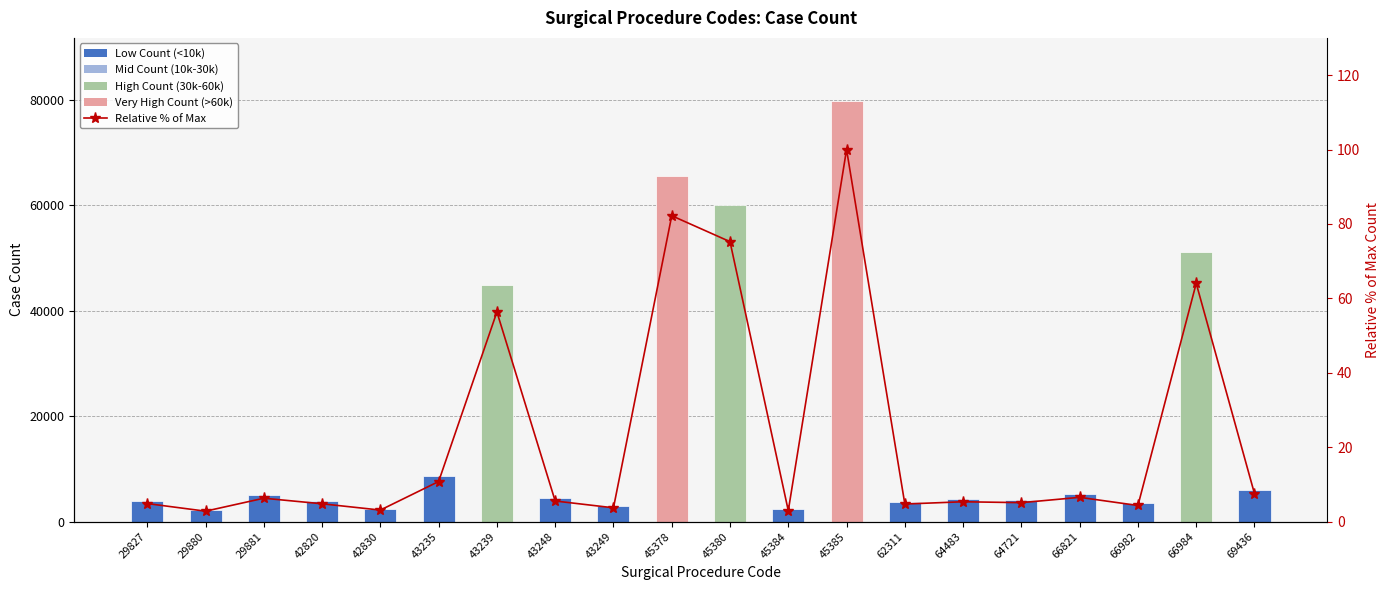

Reading left to right, extract all data points from this chart.

COUNT: 29827=3872.0	29880=2241.0	29881=5019.0	42820=3824.0	42830=2478.0	43235=8599.0	43239=44926.0	43248=4422.0	43249=2965.0	45378=65545.0	45380=59988.0	45384=2353.0	45385=79730.0	62311=3775.0	64483=4261.0	64721=4067.0	66821=5208.0	66982=3461.0	66984=51056.0	69436=5994.0
Relative % of Max: 29827=4.9	29880=2.8	29881=6.3	42820=4.8	42830=3.1	43235=10.8	43239=56.3	43248=5.5	43249=3.7	45378=82.2	45380=75.2	45384=3.0	45385=100.0	62311=4.7	64483=5.3	64721=5.1	66821=6.5	66982=4.3	66984=64.0	69436=7.5